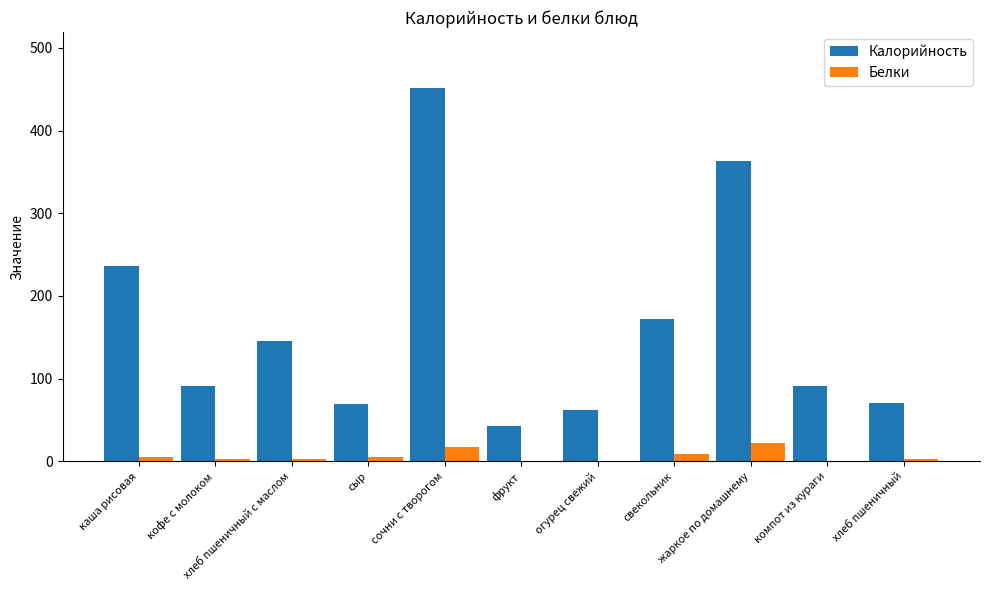

Is the value of Белки at свекольник greater than the value of Калорийность at каша рисовая?

No